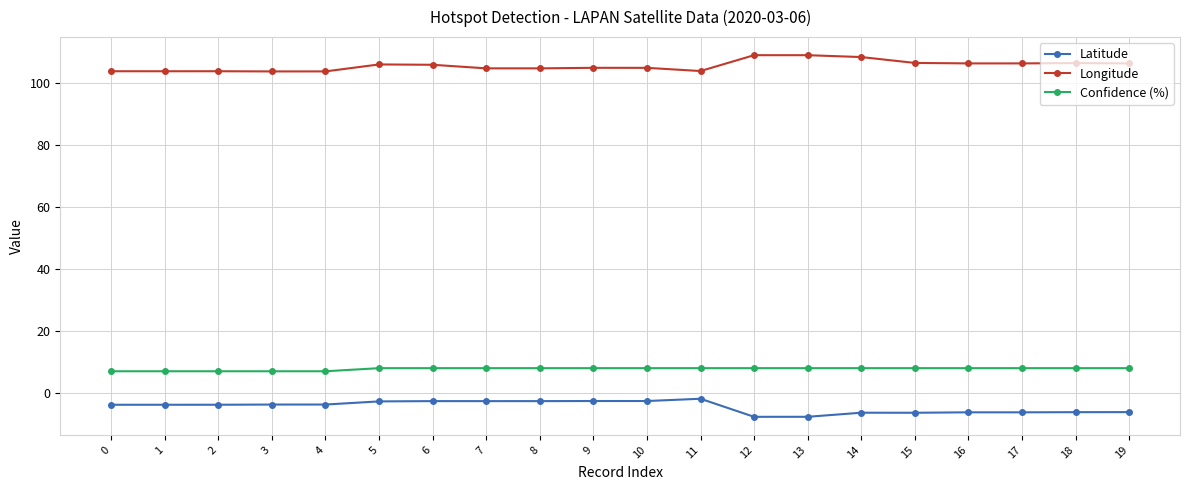

What is the difference between the highest and lowest values at 12?

116.7